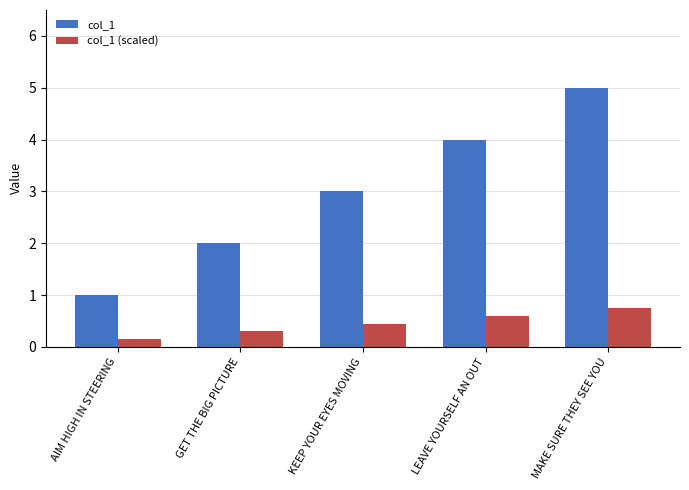

What is the sum of the col_1 values at MAKE SURE THEY SEE YOU and LEAVE YOURSELF AN OUT?

9.0